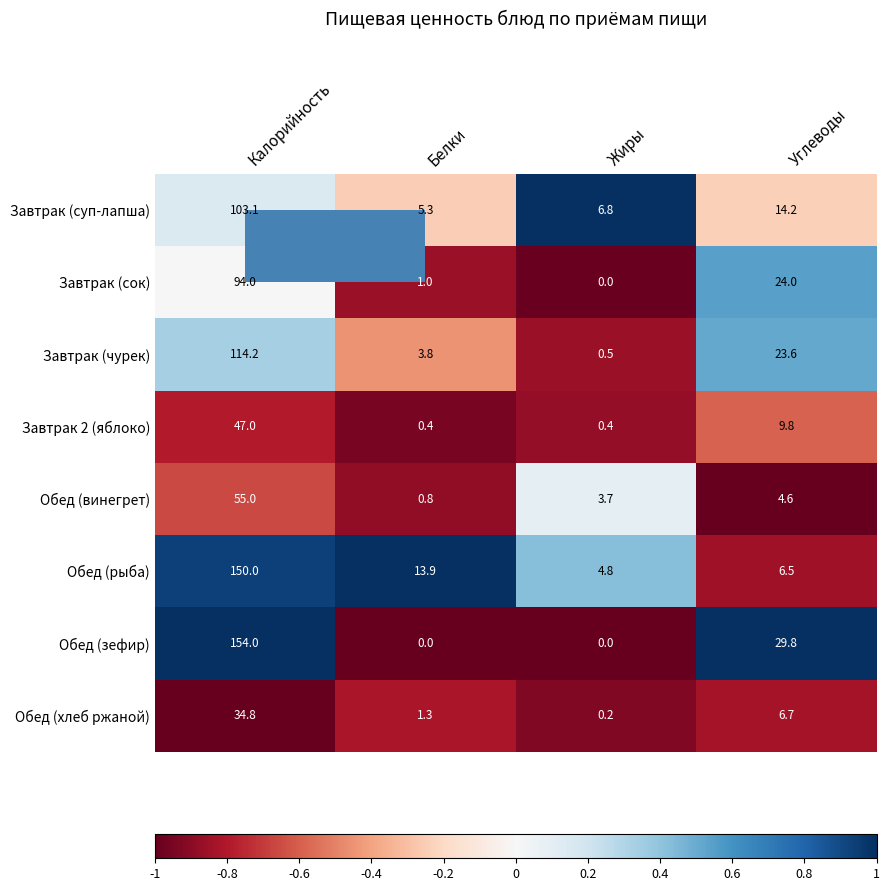

Rank the series by their maximum value, from highest to lowest.

Обед (зефир), Обед (рыба), Завтрак (чурек), Завтрак (суп-лапша), Завтрак (сок), Обед (винегрет), Завтрак 2 (яблоко), Обед (хлеб ржаной)